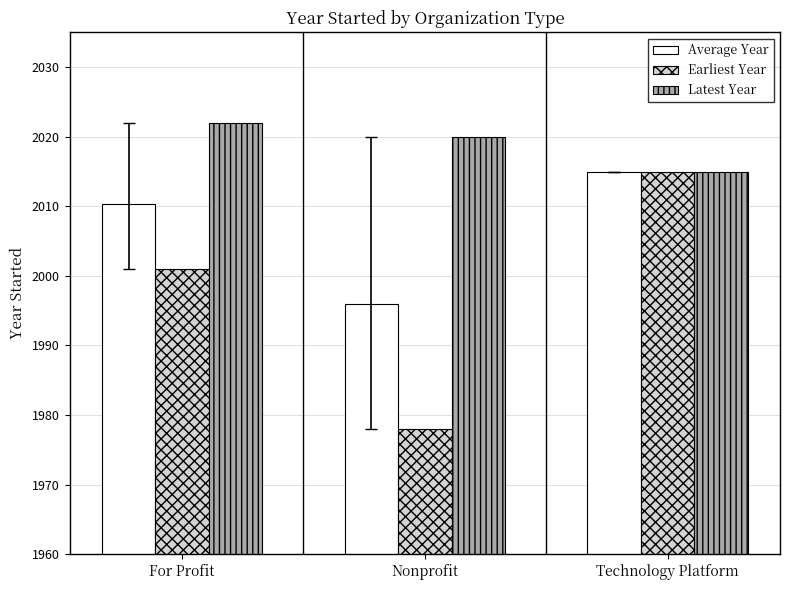

How many series are shown in this chart?

3